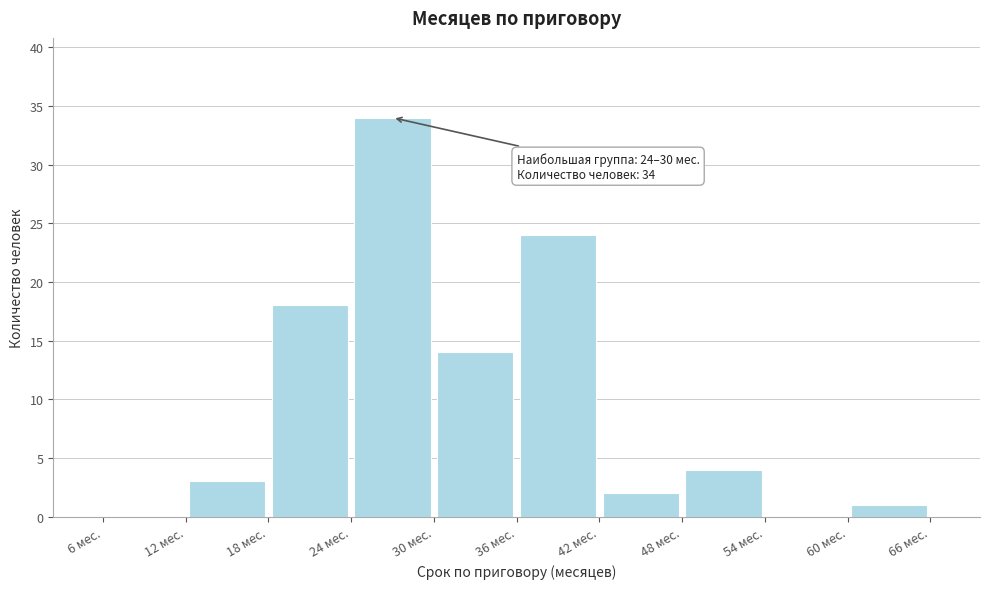

Over which range of the x-axis is the bar tallest?

24 to 30